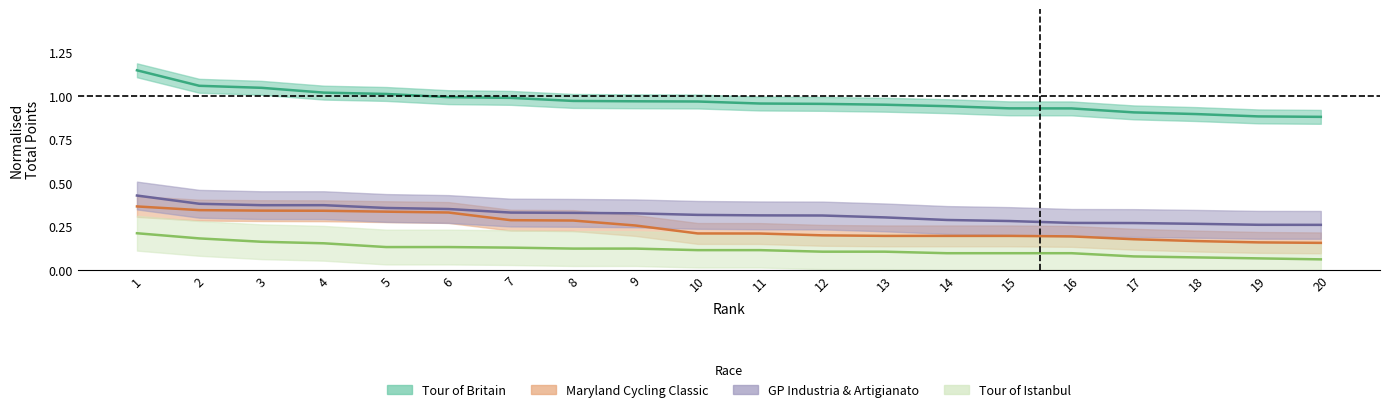

What is the approximate value of Maryland Total at 10?

0.2